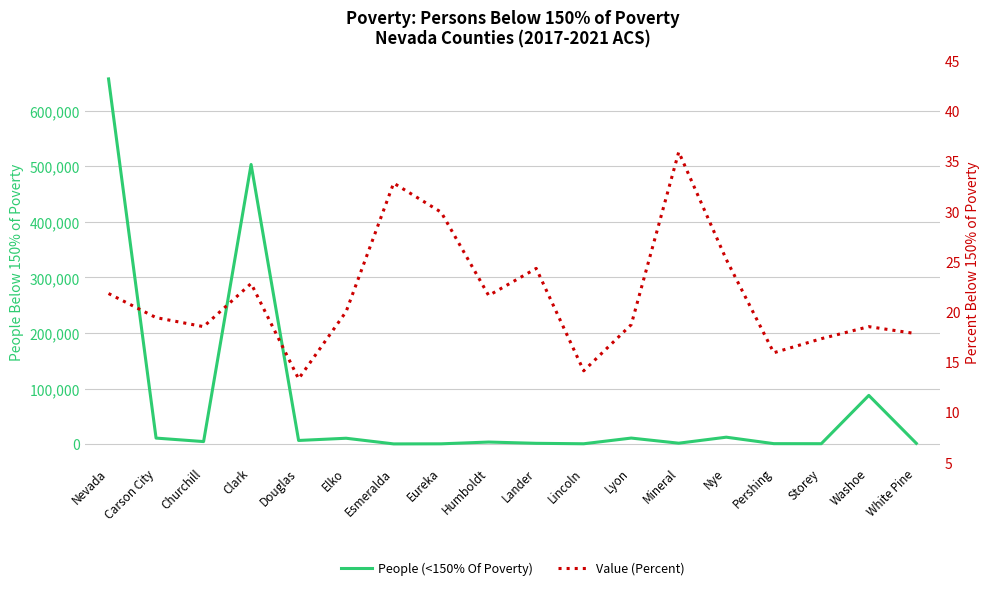

Which has a higher value, Churchill or Lander?

Churchill